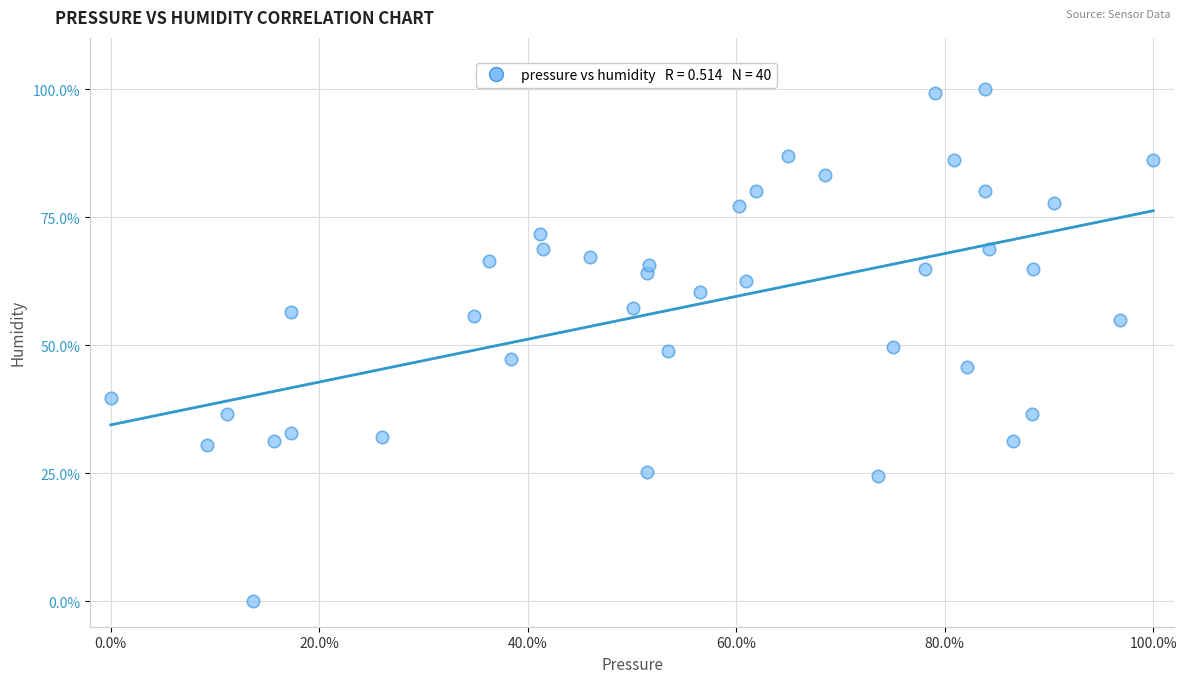

What is the range of Y values (max minus min)?

100.0